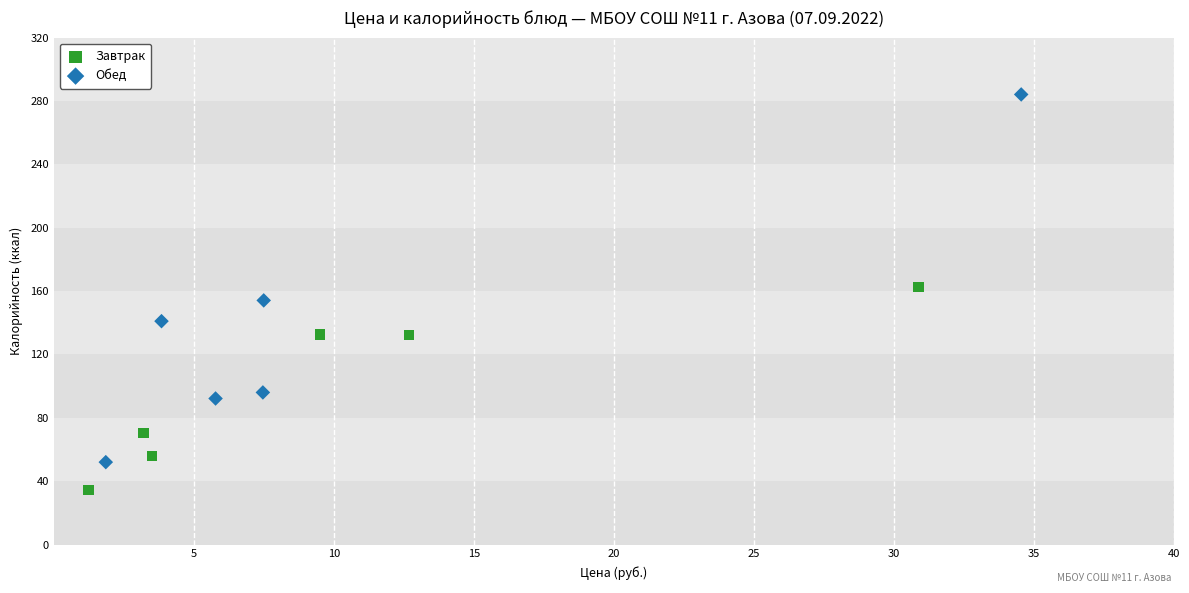

Which series contains the lowest Y value?

Завтрак